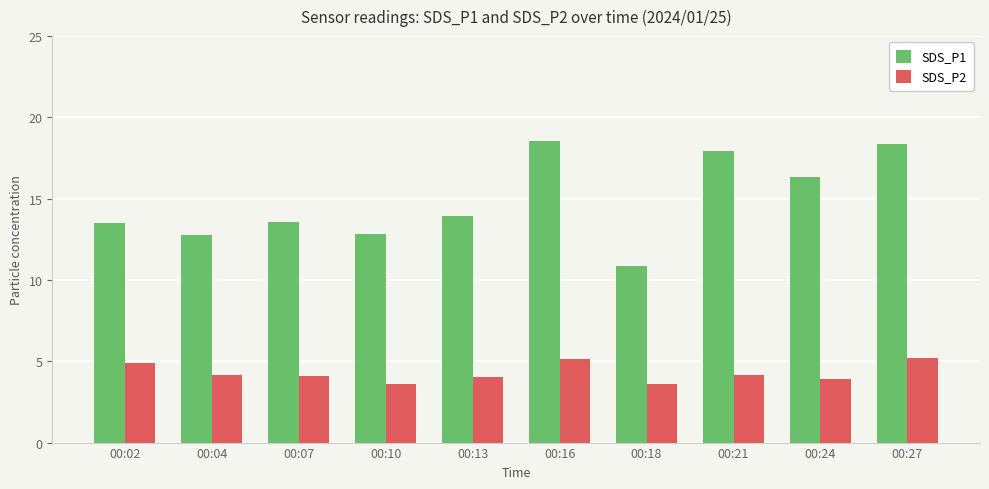

How many bars are there in each group?

2